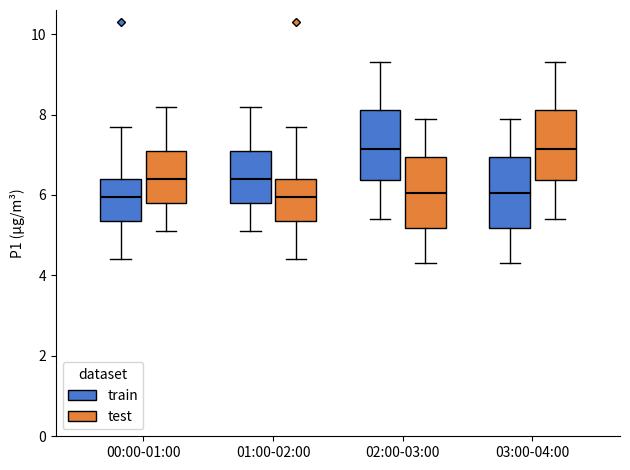

Reading left to right, transcribe this box plot: for each box, give where its median line is, the range the box spans, and where its two whiskers end, as read against the y-axis. The values are not printed on the chart, so give them approximately, as read against the axis.

00:00-01:00 (train): median 6.0, box 5.4 to 6.4, whiskers 4.4 to 7.8
00:00-01:00 (test): median 6.4, box 5.8 to 7.2, whiskers 5.2 to 8.2
01:00-02:00 (train): median 6.4, box 5.8 to 7.2, whiskers 5.2 to 8.2
01:00-02:00 (test): median 6.0, box 5.4 to 6.4, whiskers 4.4 to 7.8
02:00-03:00 (train): median 7.2, box 6.4 to 8.2, whiskers 5.4 to 9.4
02:00-03:00 (test): median 6.0, box 5.2 to 7.0, whiskers 4.4 to 8.0
03:00-04:00 (train): median 6.0, box 5.2 to 7.0, whiskers 4.4 to 8.0
03:00-04:00 (test): median 7.2, box 6.4 to 8.2, whiskers 5.4 to 9.4